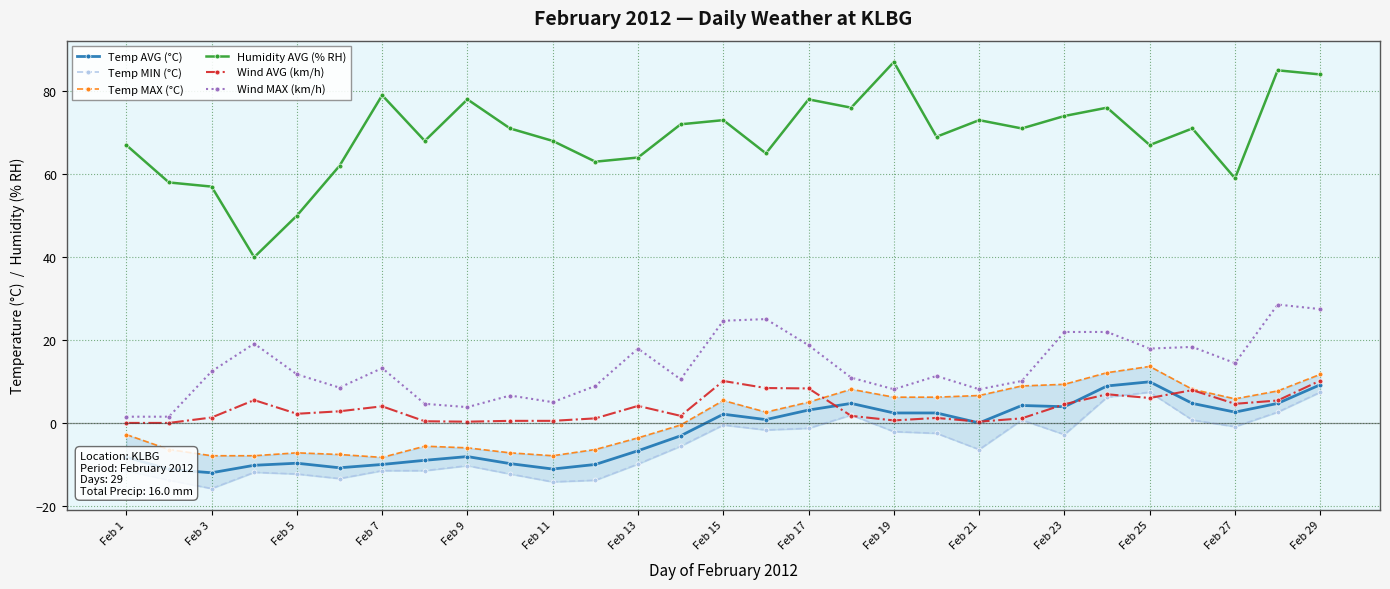

Read the Humidity AVG (% RH) value at Feb 15.

73.0